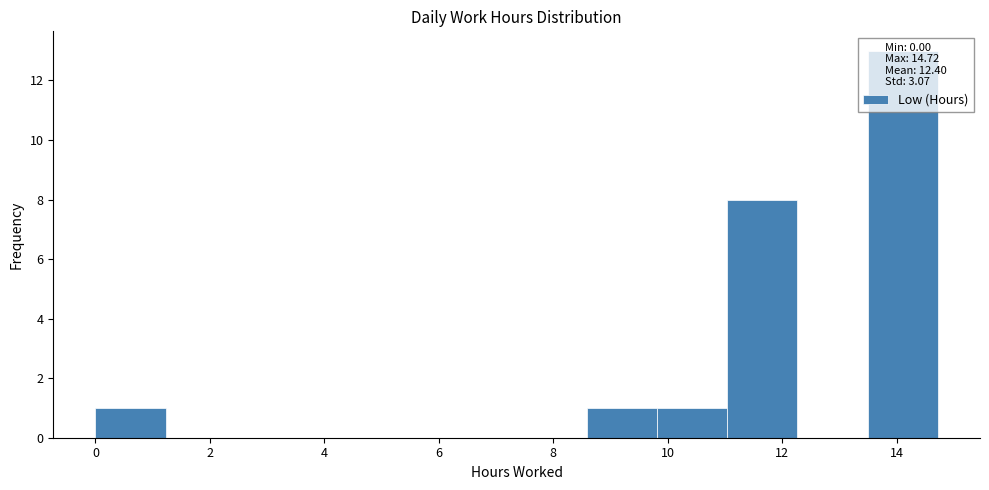

Reading left to right, transcribe this chart: for each bar, give the range it covers on the x-axis and its height. Neither the bar edges nor the heights are printed on the chart, so give them approximately, as read against the axes.

0.0 to 1.2: 1
1.2 to 2.4: 0
2.4 to 3.6: 0
3.6 to 5.0: 0
5.0 to 6.2: 0
6.2 to 7.4: 0
7.4 to 8.6: 0
8.6 to 9.8: 1
9.8 to 11.0: 1
11.0 to 12.2: 8
12.2 to 13.4: 0
13.4 to 14.8: 13